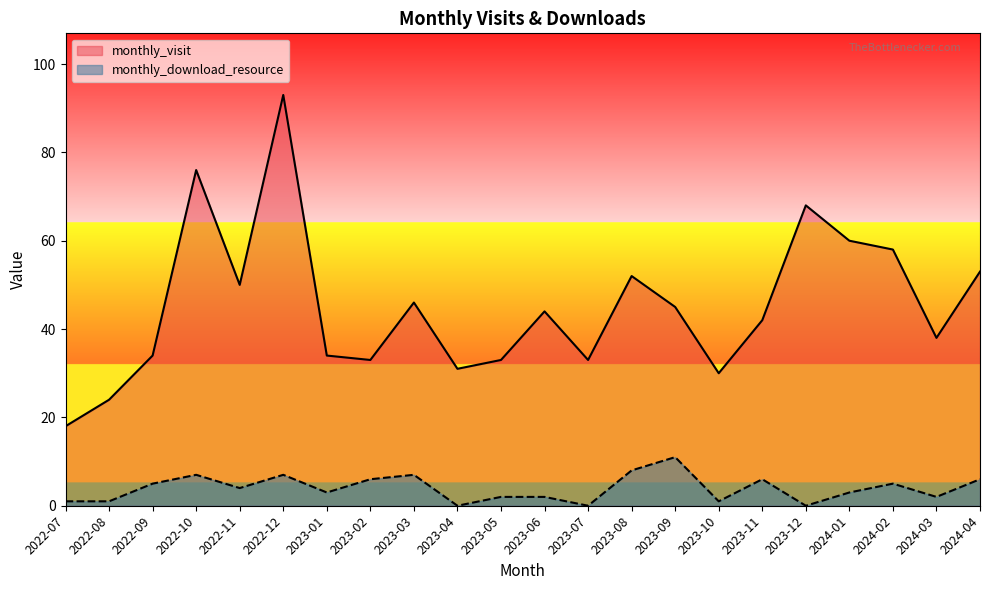

What position from the left is 2023-09?

15